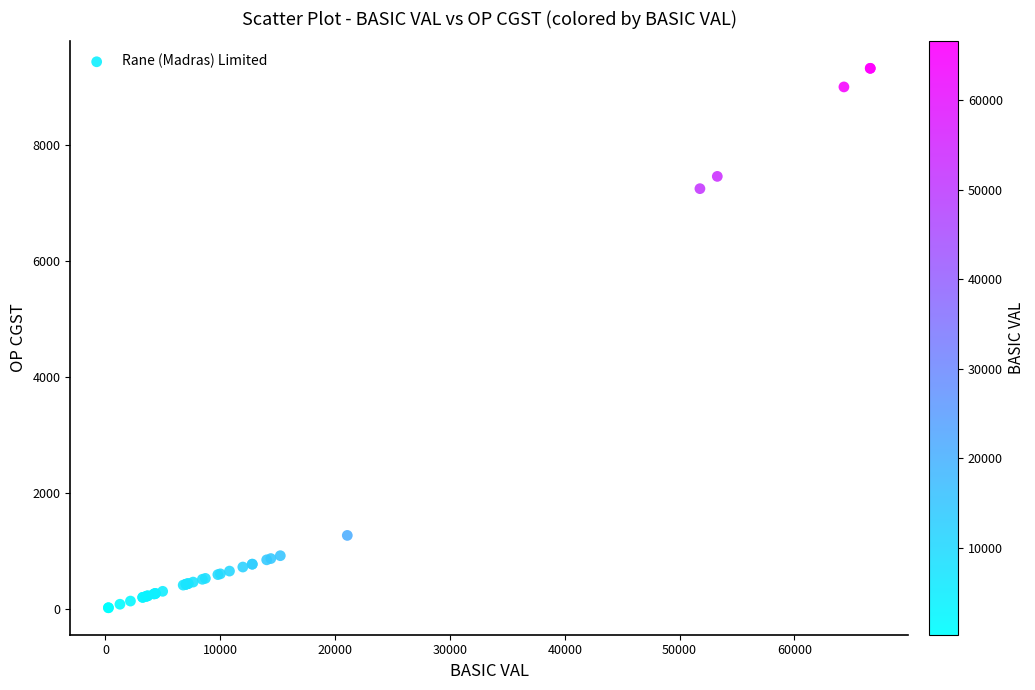

What Y value in the scatter plot is closest to 4669?

7248.0